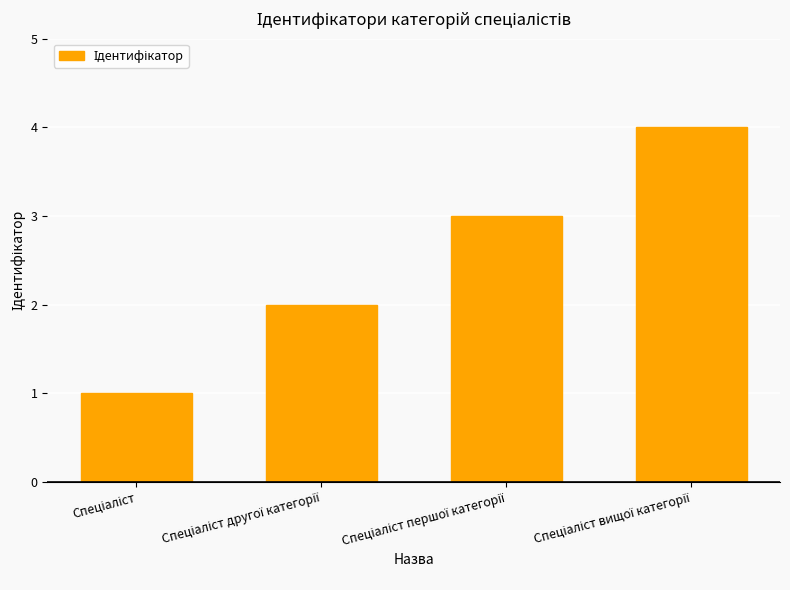

What is the maximum value shown in the chart?

4